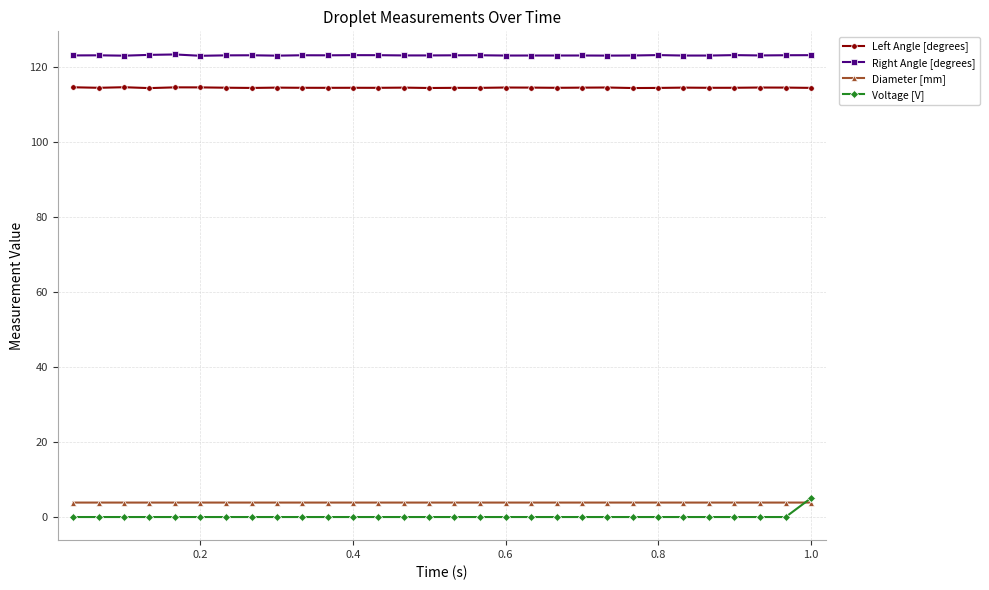

What is the maximum value for Diameter [mm]?

3.9